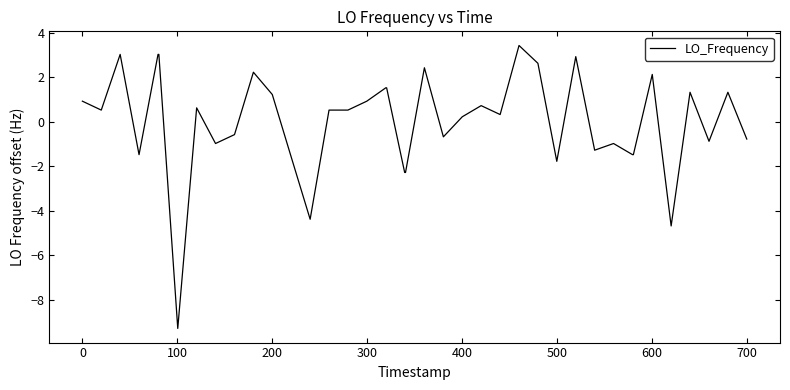

What is the difference between the maximum and minimum values?

12.7